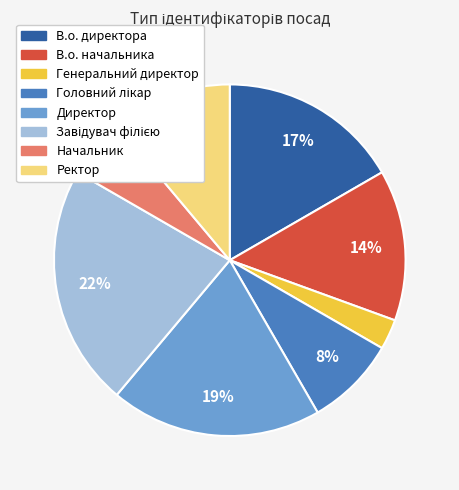

To the nearest percent, what is the difference between the largest and smallest slice percentages?

19%